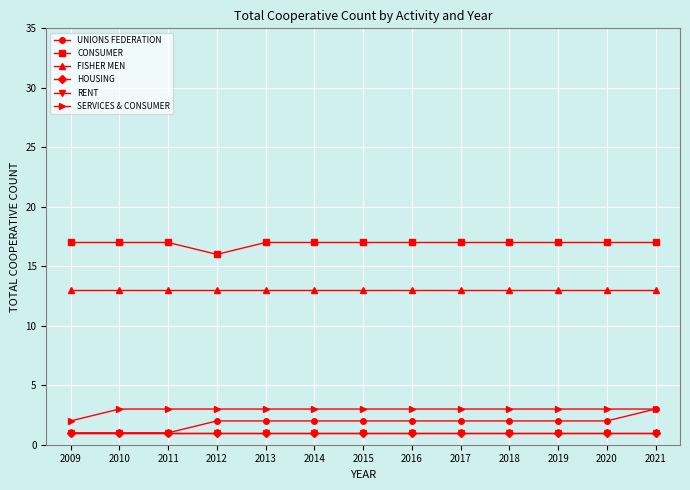

Is this an area chart (filled region under the line)?

No